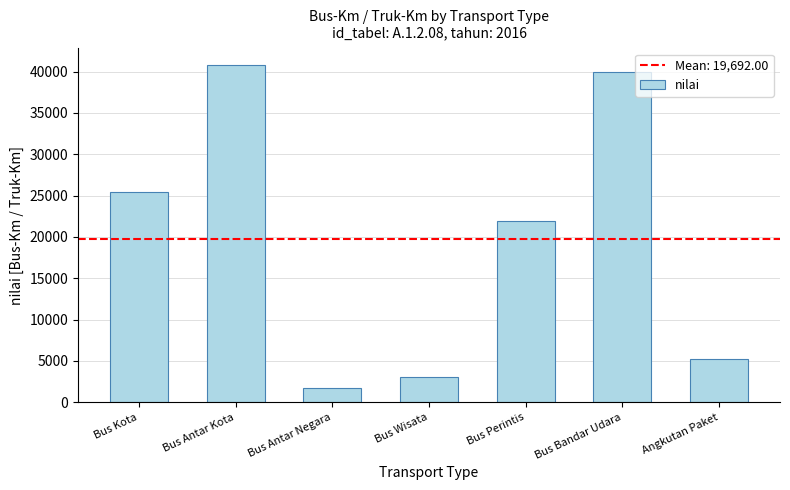

How many categories are shown in the chart?

7